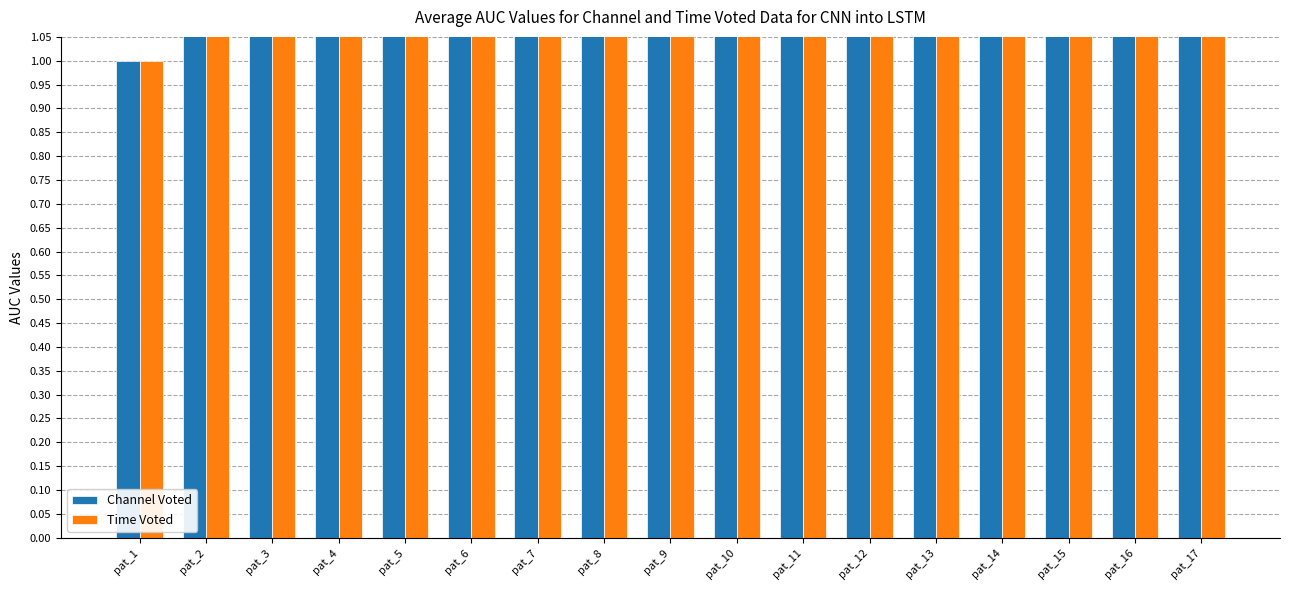

Reading left to right, what are all the values shown in this chart?

Channel Voted: 1	2	3	4	5	6	7	8	9	10	11	12	13	14	15	16	17
Time Voted: 1	2	3	4	5	6	7	8	9	10	11	12	13	14	15	16	17